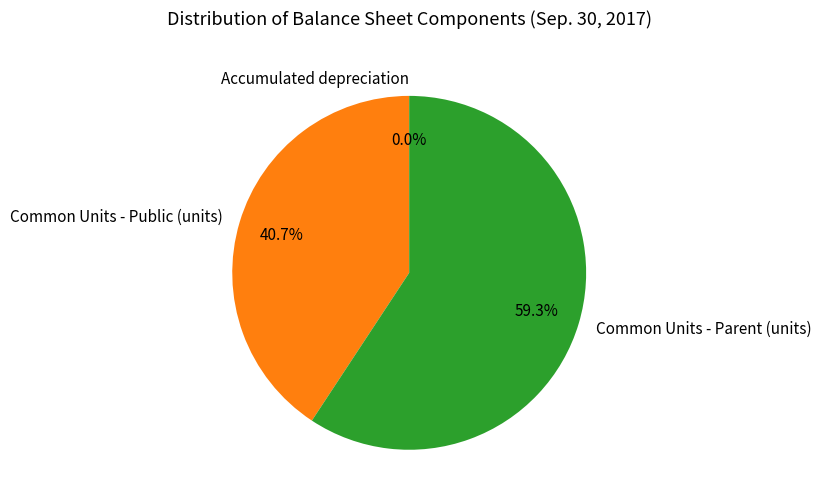

What portion of the pie excludes Common Units - Parent (units)?

40.7%